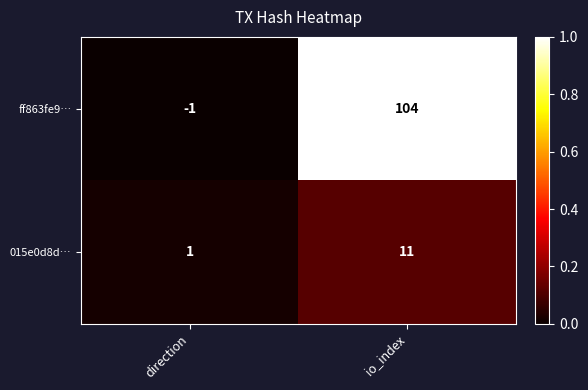

What is the highest value of the ff863fe9… series?

104